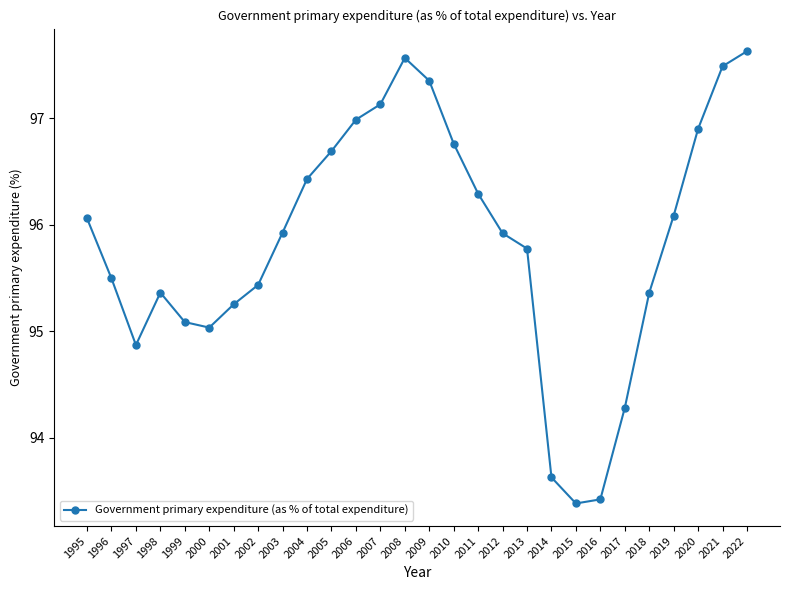

What is the value of the 16th point from the left?

96.8